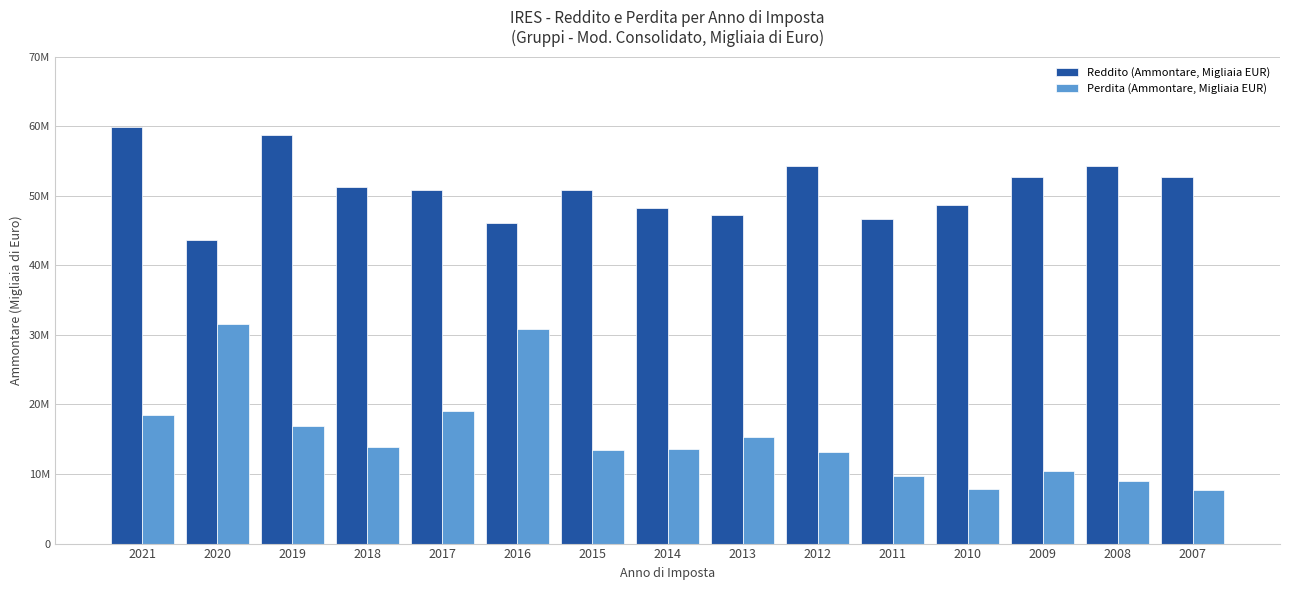

What is the approximate value of Perdita (Ammontare, Migliaia EUR) at 2020?

31604957.0